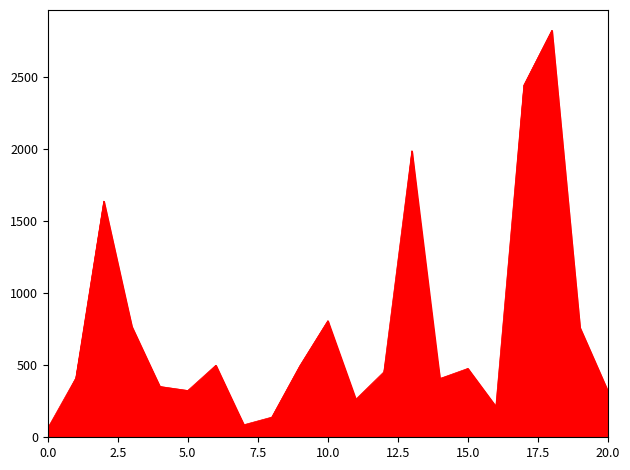

Reading left to right, list all the values displayed in this chart.

2010/11: 64	356	1114	613	287	232	454	87	57	287	508	264	240	1989	148	350	215	1564	1315	570	214
2011/12: 58	374	1419	739	353	296	500	72	91	399	511	206	332	1950	279	383	177	1946	1829	693	266
2012/13: 27	411	1559	769	344	309	462	40	125	448	694	124	420	1811	368	478	119	2280	2383	751	289
2013/14: 10	399	1640	755	319	325	422	21	140	496	809	45	454	1617	408	464	51	2445	2826	762	320